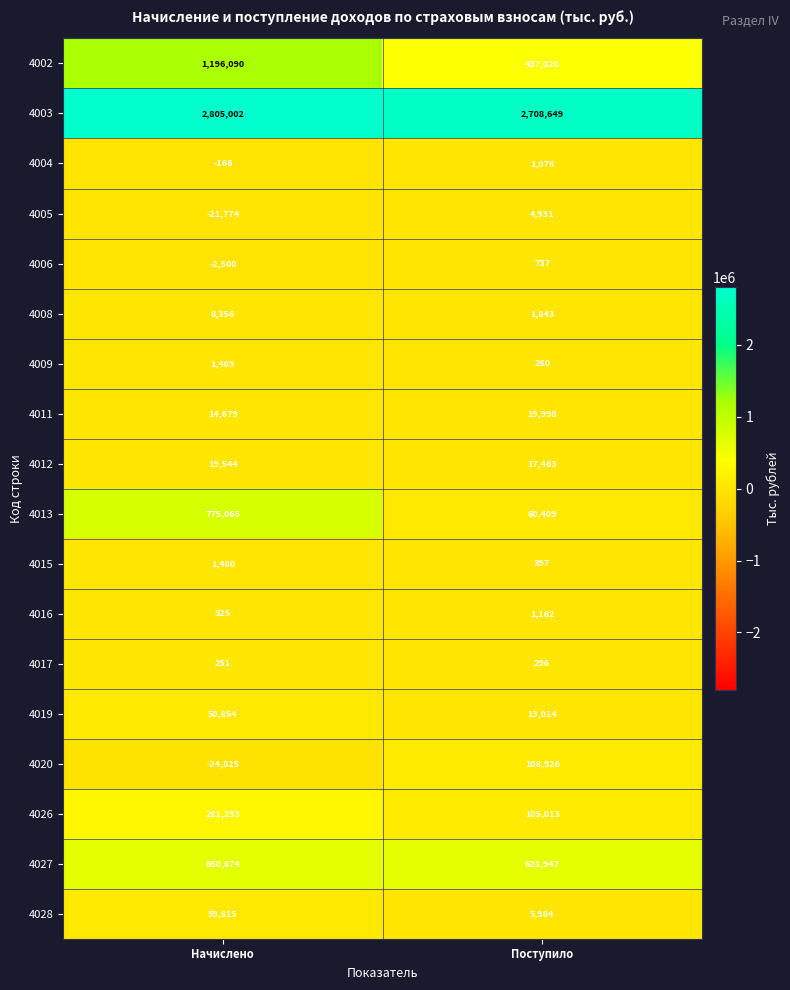

True or false: 4004 has a value of 710 at Поступило.

False